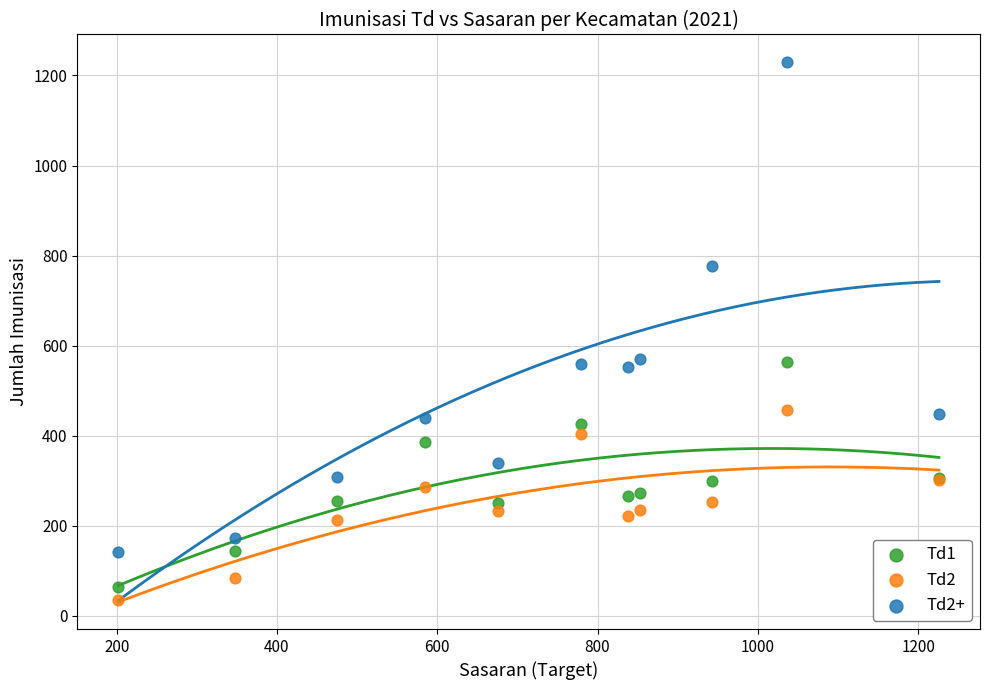

What is the X range (max minus min) for the scatter plot?

1024